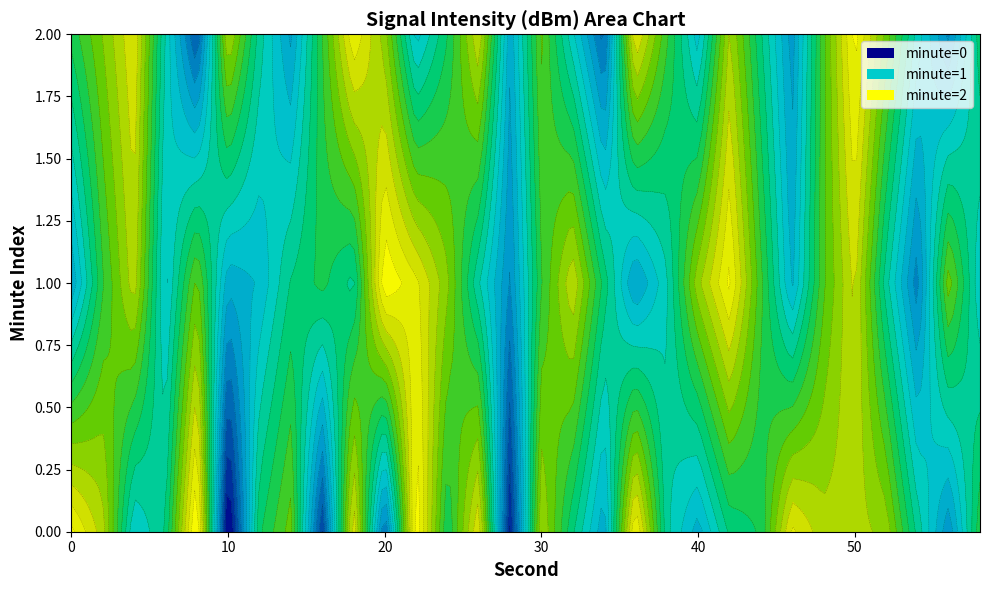

Reading right to left, transcribe all the data shown in this chart.

minute=0: -124.7	-130.8	-126.6	-121.9	-121.2	-121.3	-119.5	-125.2	-126.1	-129.5	-126.9	-118.5	-129.8	-126.1	-121.6	-134.9	-119.8	-125.3	-118.0	-132.3	-119.8	-133.9	-123.0	-125.5	-136.4	-117.3	-126.3	-128.1	-121.2	-118.6
minute=1: -128.0	-122.9	-131.5	-126.8	-120.4	-123.7	-129.3	-124.1	-118.6	-121.9	-127.4	-130.2	-125.7	-120.8	-124.5	-131.0	-127.1	-122.3	-119.5	-118.0	-126.6	-125.0	-126.2	-128.9	-129.7	-123.1	-128.5	-121.0	-124.5	-129.9
minute=2: -125.7	-131.2	-127.6	-122.9	-118.4	-123.8	-130.5	-126.1	-121.5	-128.7	-124.2	-119.6	-132.4	-127.9	-123.3	-129.8	-120.7	-125.4	-128.6	-122.1	-118.9	-124.5	-130.2	-126.7	-121.4	-133.1	-127.3	-119.8	-122.5	-125.0